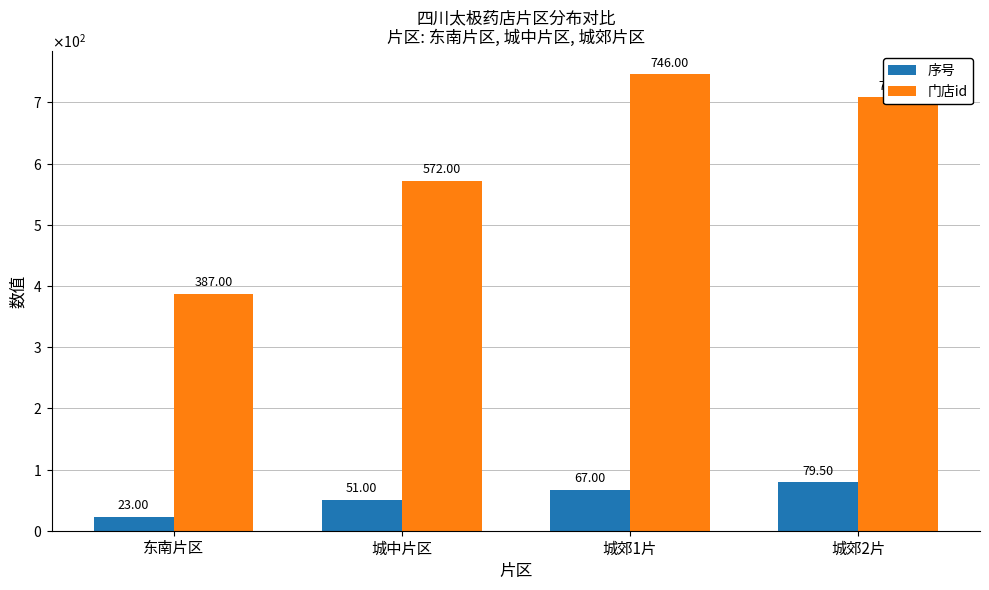

Between 城郊1片 and 东南片区, which is larger?

城郊1片